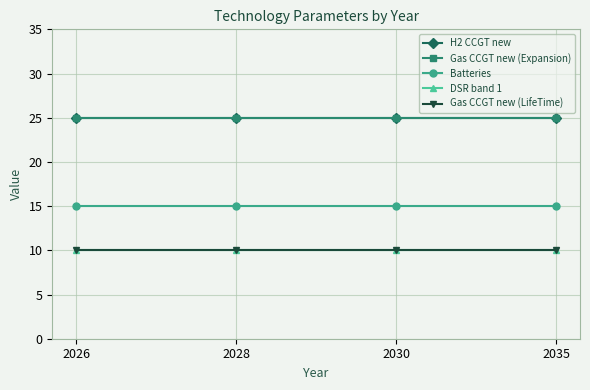

The Gas CCGT new (LifeTime) series shows 16 at 2028. True or false?

False